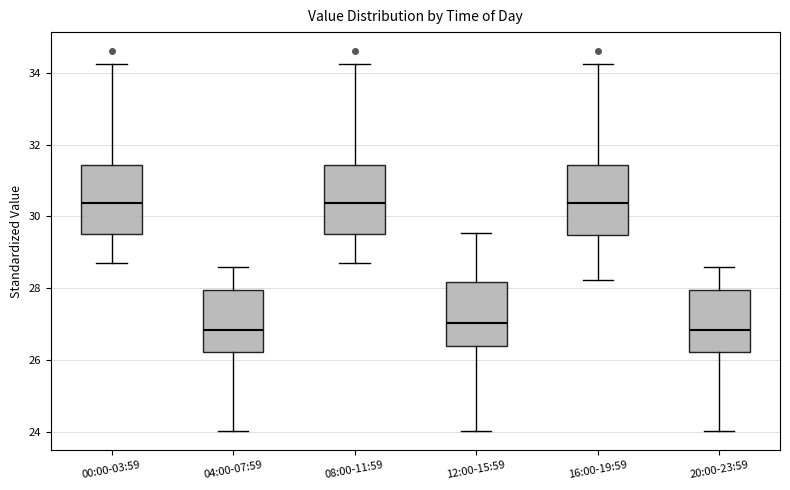

Reading left to right, read every box against the y-axis: the position of its median line, the range the box covers, and the ends of its whiskers. The values are not printed on the chart, so give them approximately, as read against the axis.

00:00-03:59: median 30.4, box 29.6 to 31.4, whiskers 28.8 to 34.2
04:00-07:59: median 26.8, box 26.2 to 28.0, whiskers 24.0 to 28.6
08:00-11:59: median 30.4, box 29.6 to 31.4, whiskers 28.8 to 34.2
12:00-15:59: median 27.0, box 26.4 to 28.2, whiskers 24.0 to 29.6
16:00-19:59: median 30.4, box 29.4 to 31.4, whiskers 28.2 to 34.2
20:00-23:59: median 26.8, box 26.2 to 28.0, whiskers 24.0 to 28.6